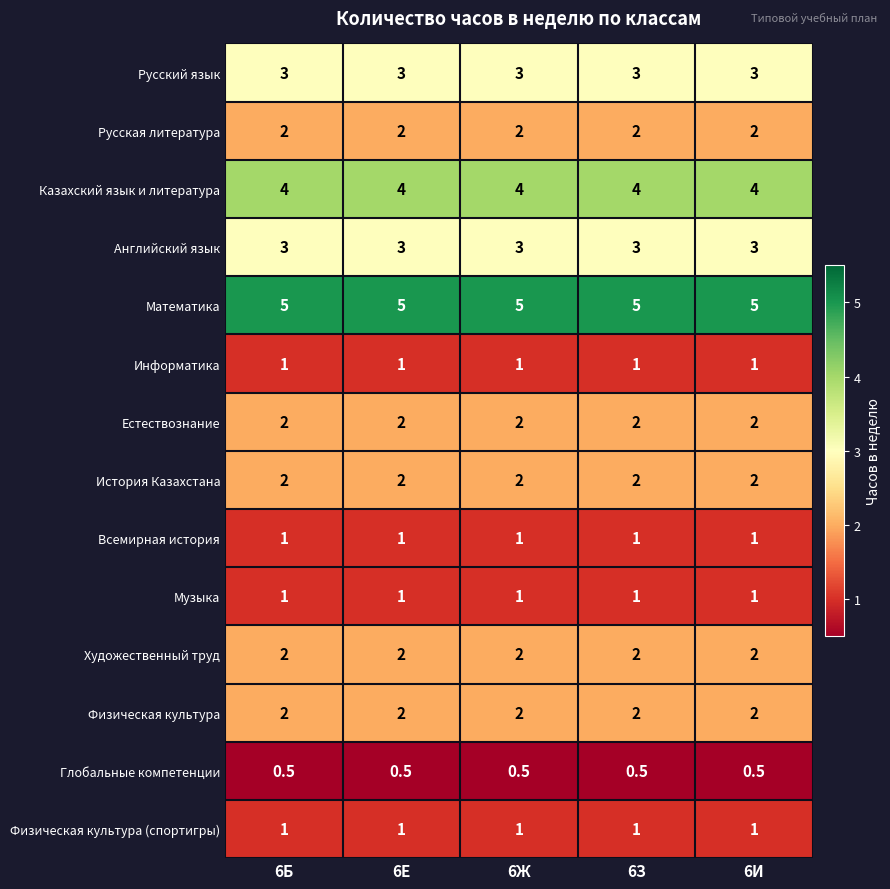

The value of Художественный труд at 6З is 0.7. True or false?

False